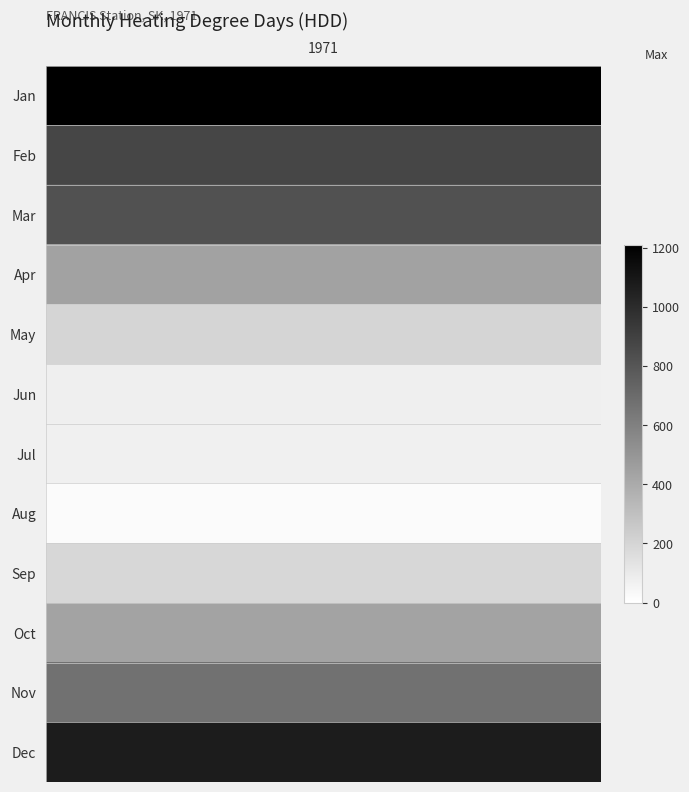

List the labels in order of vals value, smallest first.

7, 6, 5, 8, 4, 9, 3, 10, 2, 1, 11, 0